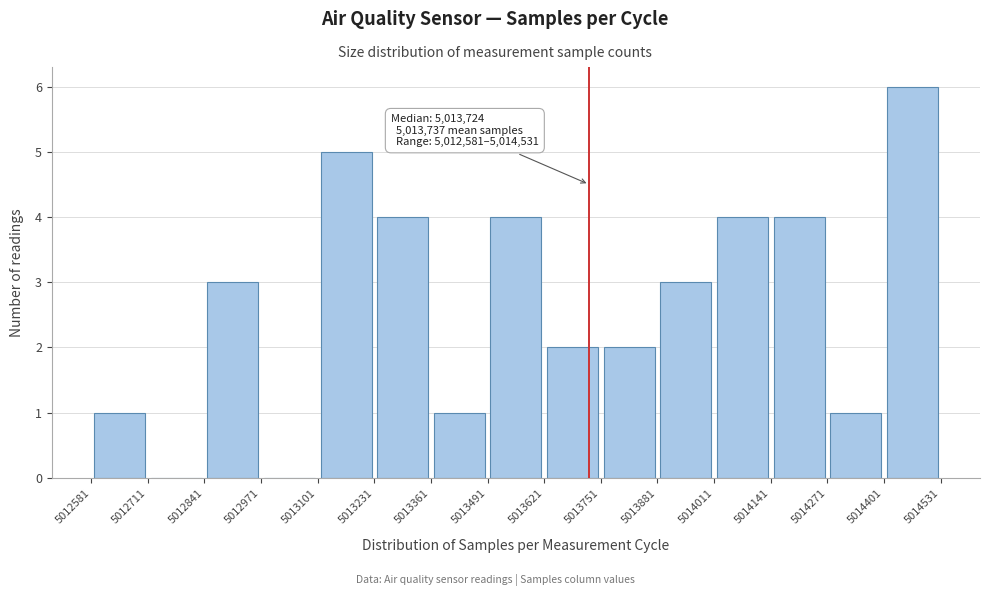

Over which range of the x-axis is the bar tallest?

5014401 to 5014531